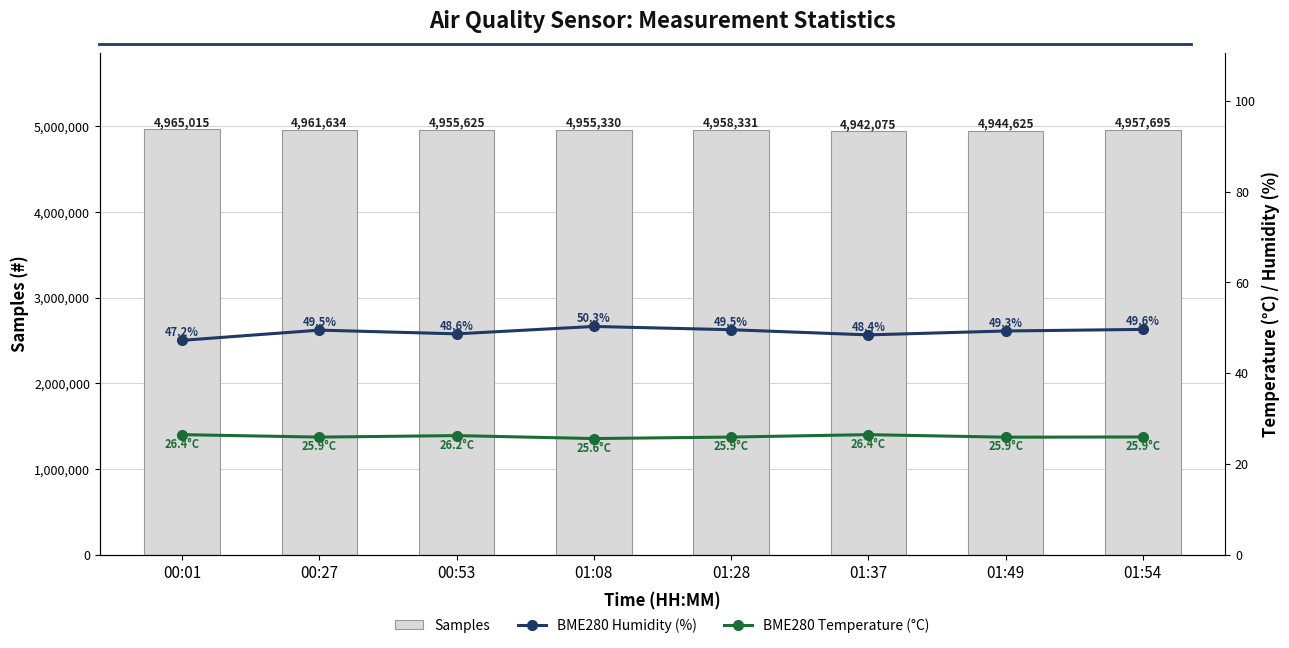

Reading left to right, extract all data points from this chart.

Samples: 4965015.0	4961634.0	4955625.0	4955330.0	4958331.0	4942075.0	4944625.0	4957695.0
BME280 Humidity (%): 47.2	49.5	48.6	50.3	49.5	48.4	49.3	49.6
BME280 Temperature (°C): 26.4	25.9	26.2	25.6	25.9	26.4	25.9	25.9